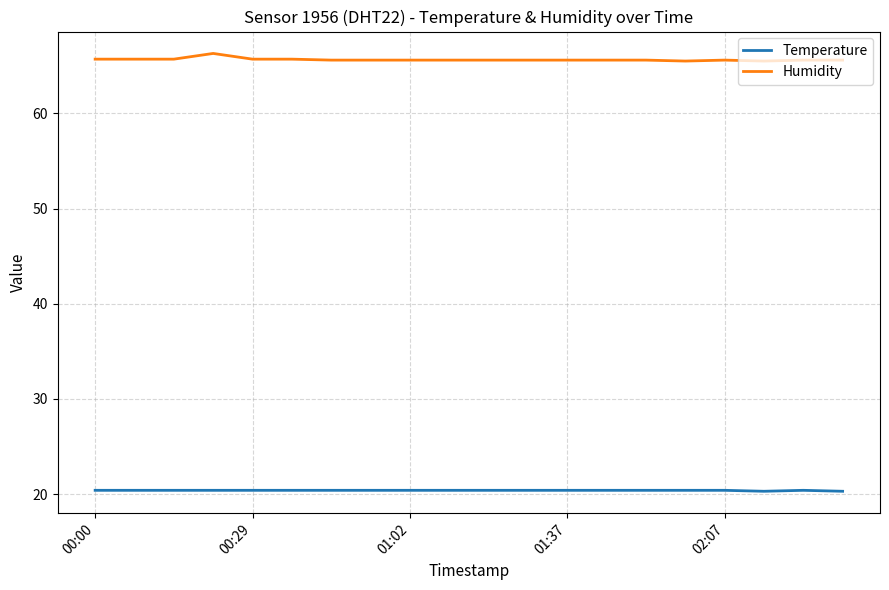

What is the highest value of the Temperature series?

20.4